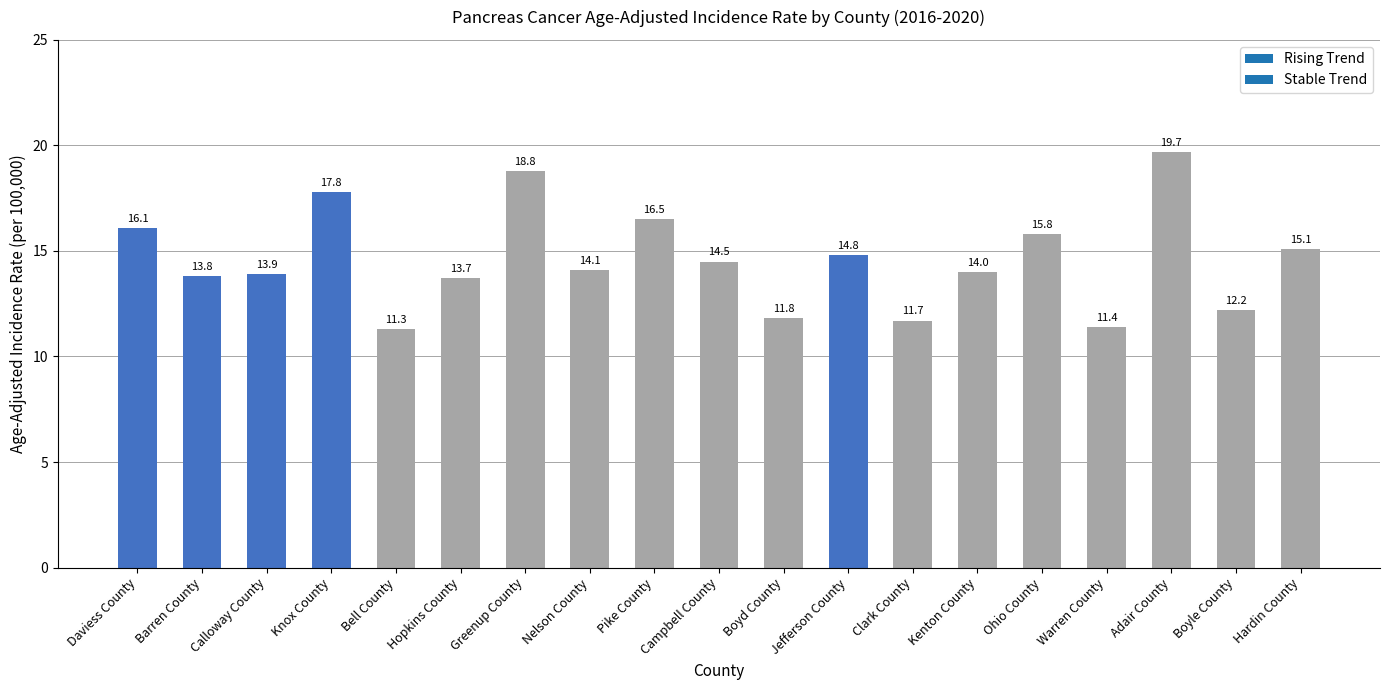

List the labels in order of value, smallest first.

Bell County, Warren County, Clark County, Boyd County, Boyle County, Hopkins County, Barren County, Calloway County, Kenton County, Nelson County, Campbell County, Jefferson County, Hardin County, Ohio County, Daviess County, Pike County, Knox County, Greenup County, Adair County